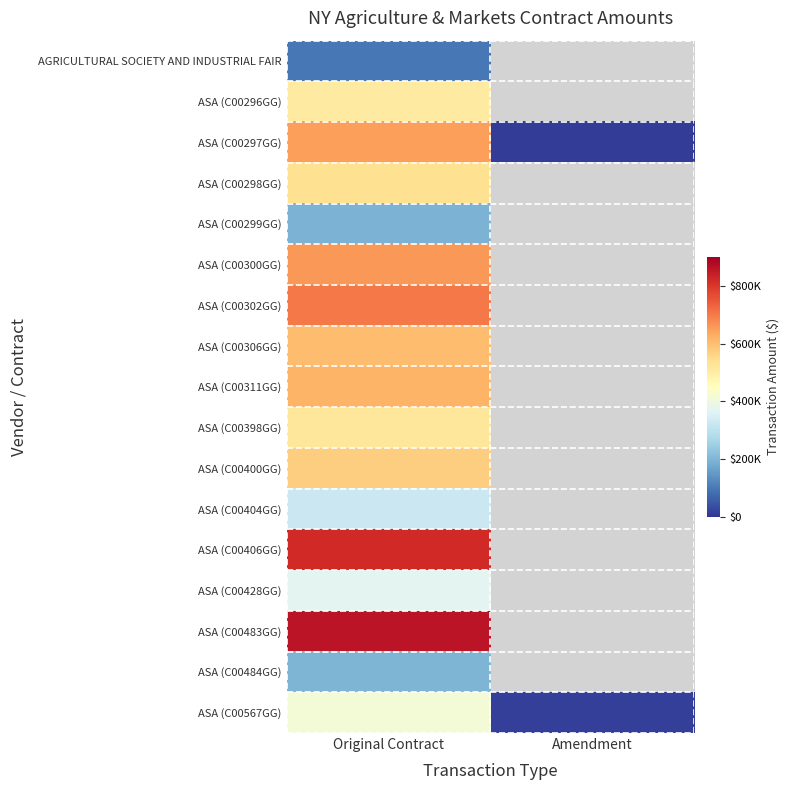

What is the approximate value of ASA (C00406GG) at Original Contract?

821841.0